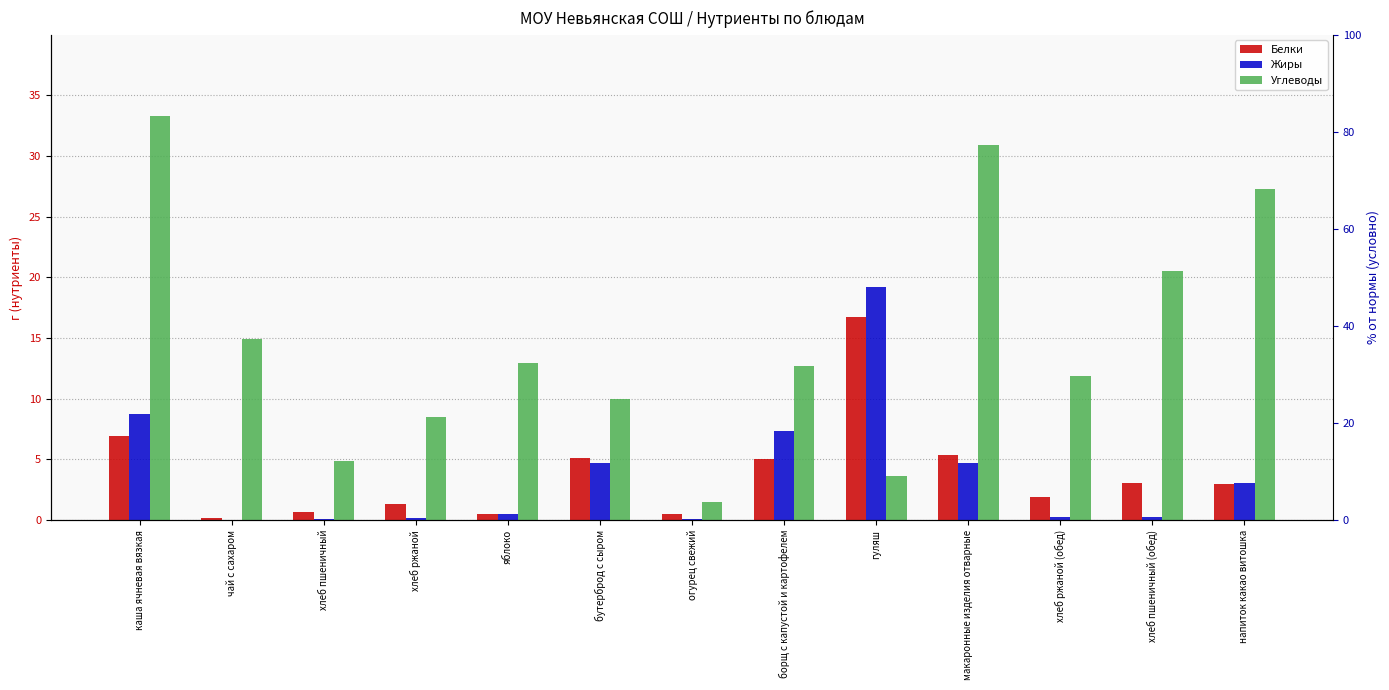

At which label does Белки first exceed 3?

каша ячневая вязкая